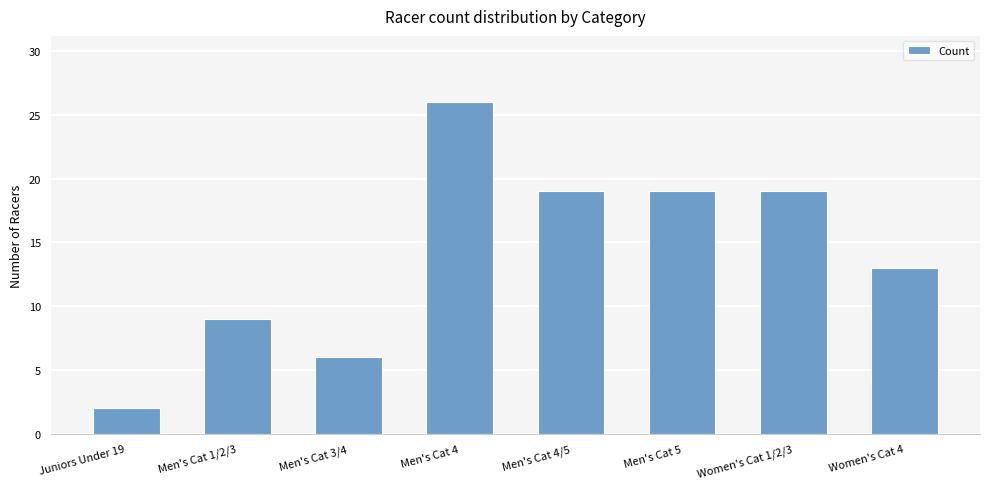

The chart shows a value of 11 at Men's Cat 4/5. True or false?

False